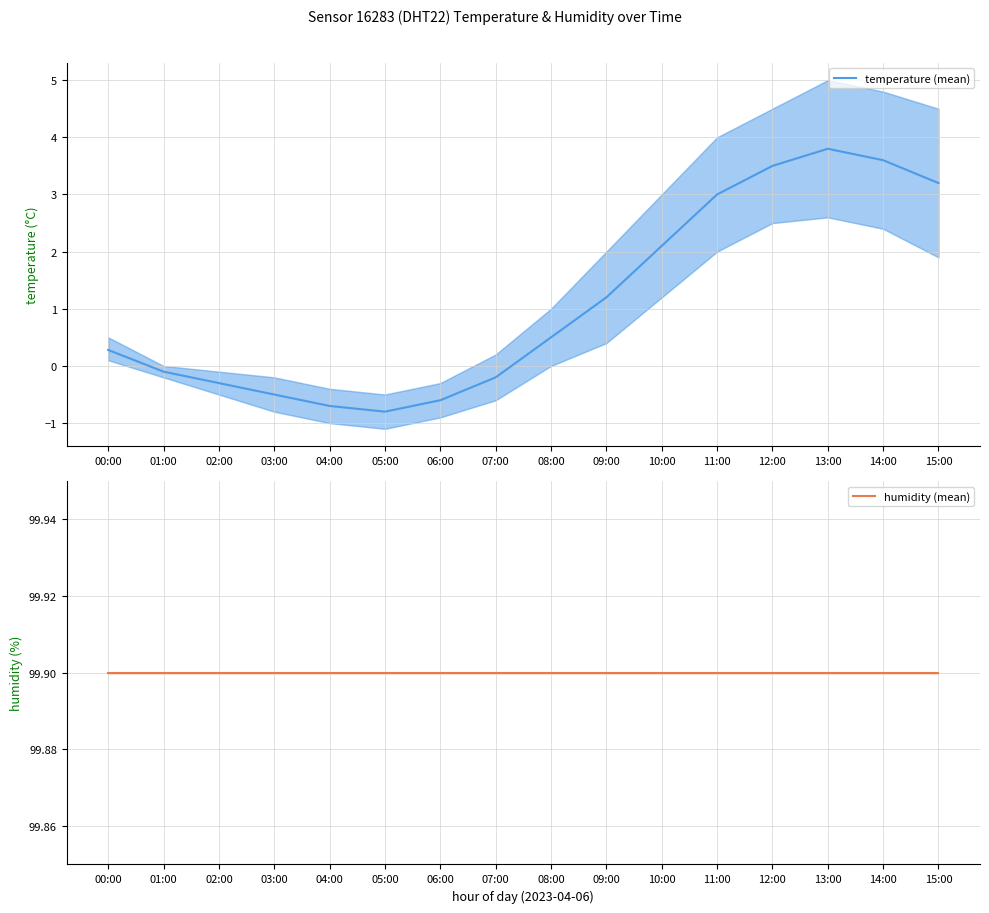

How many series are shown in this chart?

2